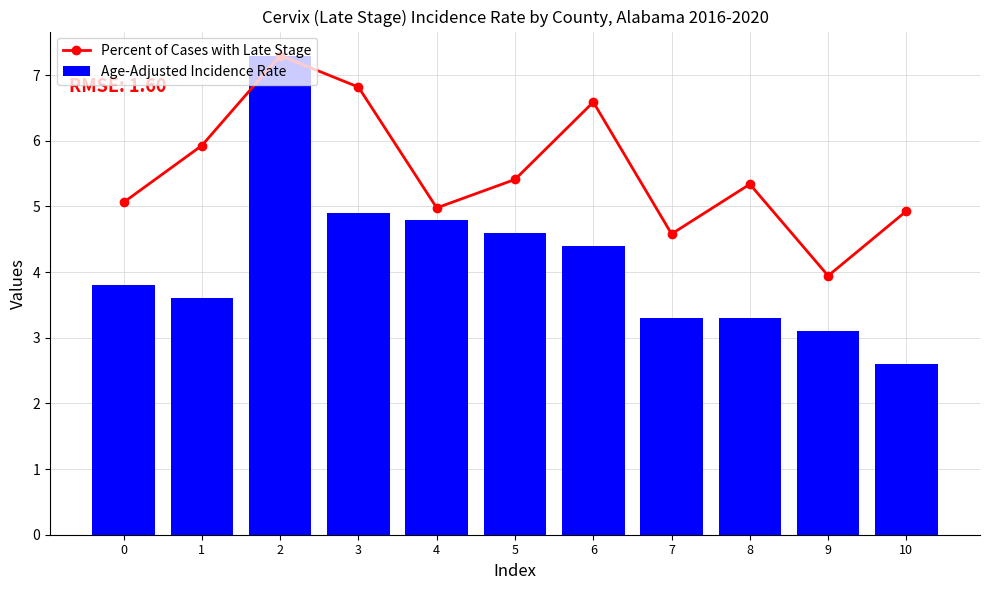

The value of Age-Adjusted Incidence Rate at 3 is 2.5. True or false?

False